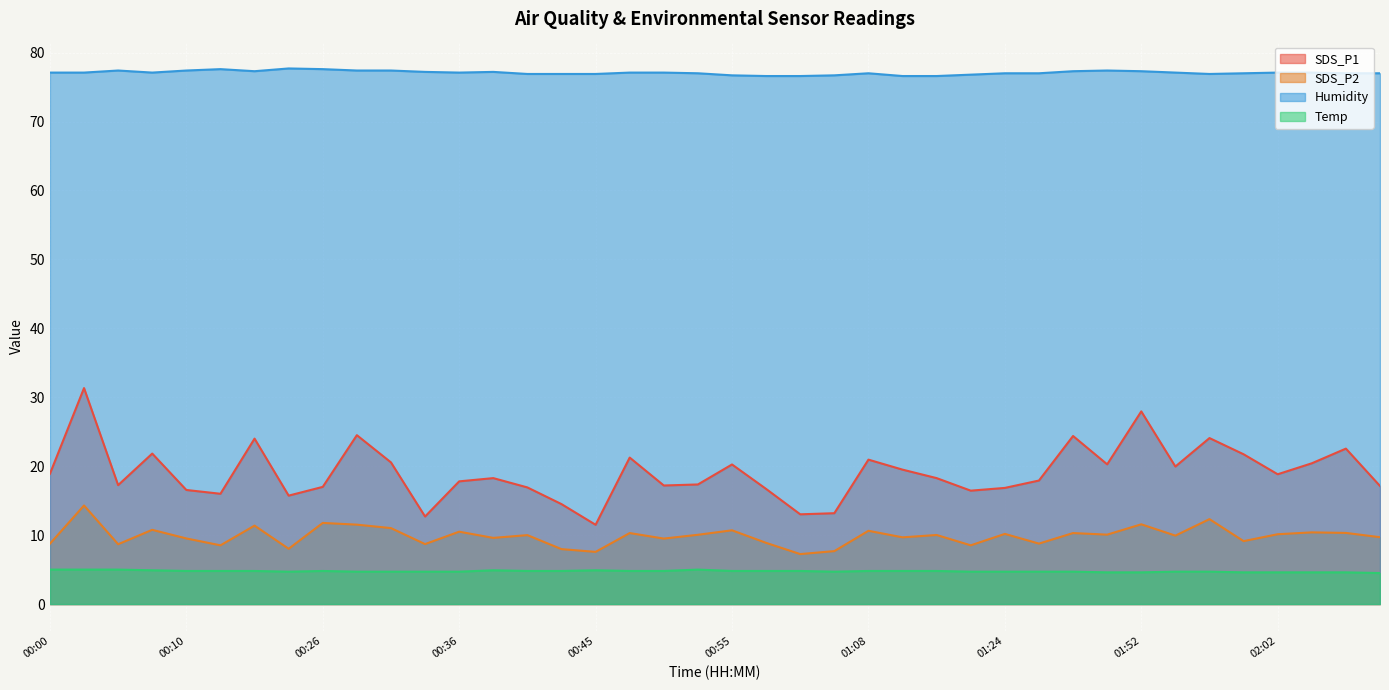

What is the label of the 18th point from the left?

00:48